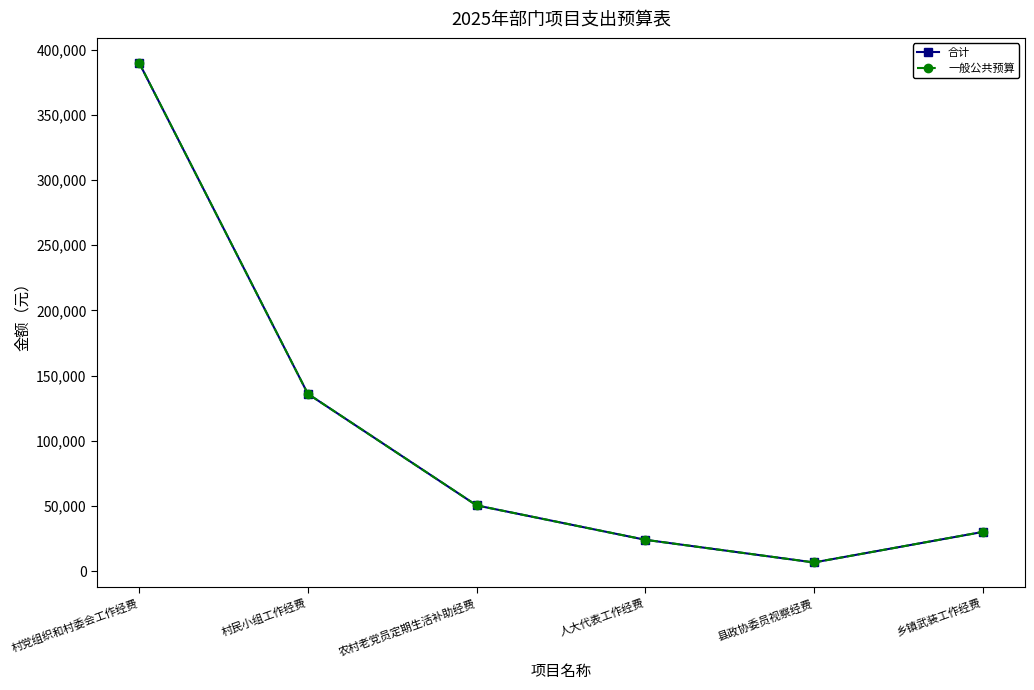

At how many categories does at least one series exceed 181852?

1